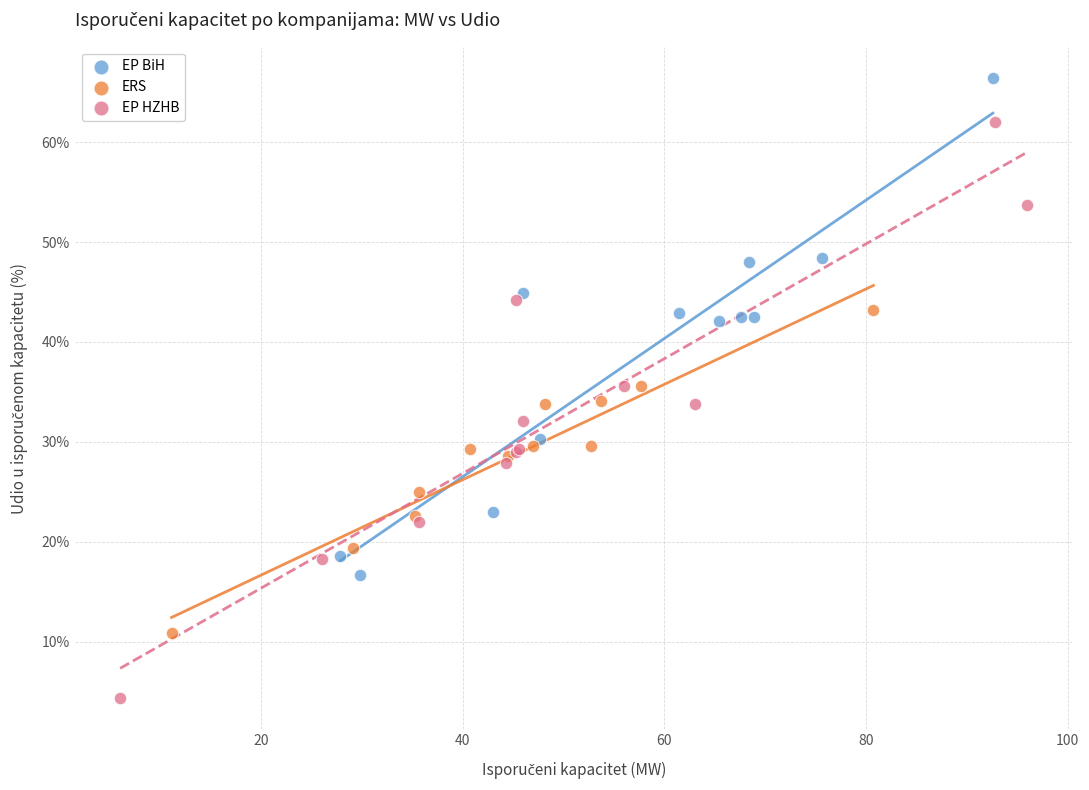

Which series contains the highest Y value?

EP BiH